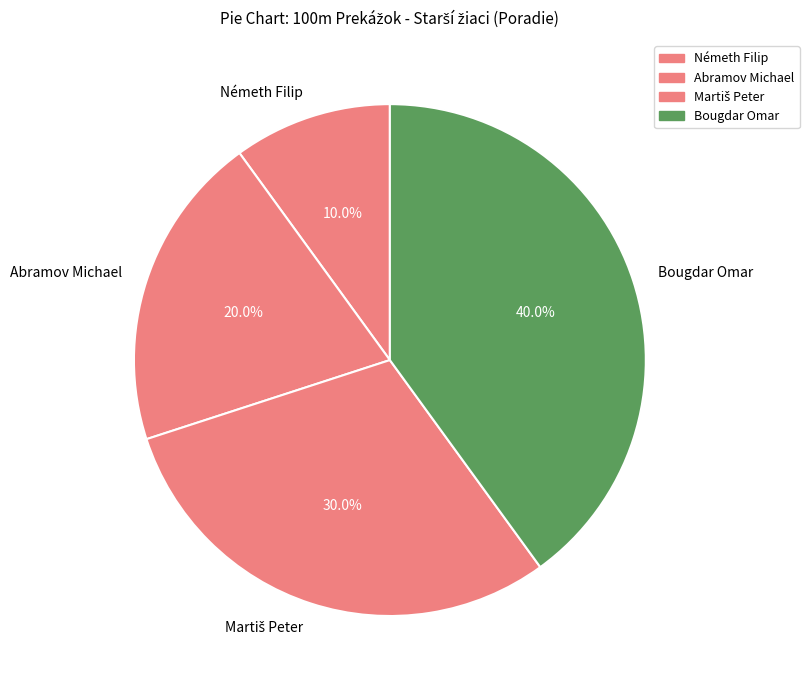

Does Bougdar Omar account for over 50% of the chart?

No